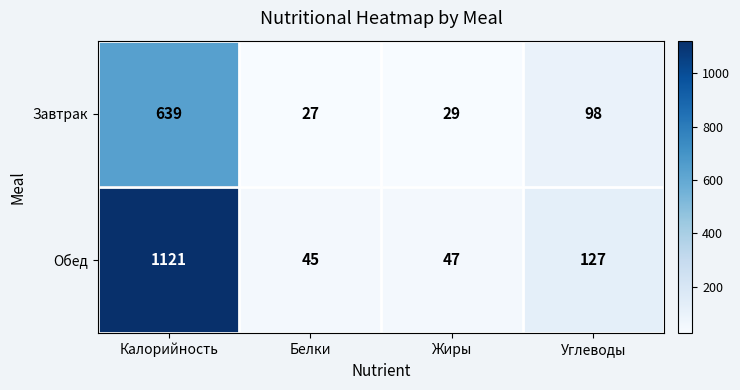

Where does the Обед series first go above 127?

Калорийность